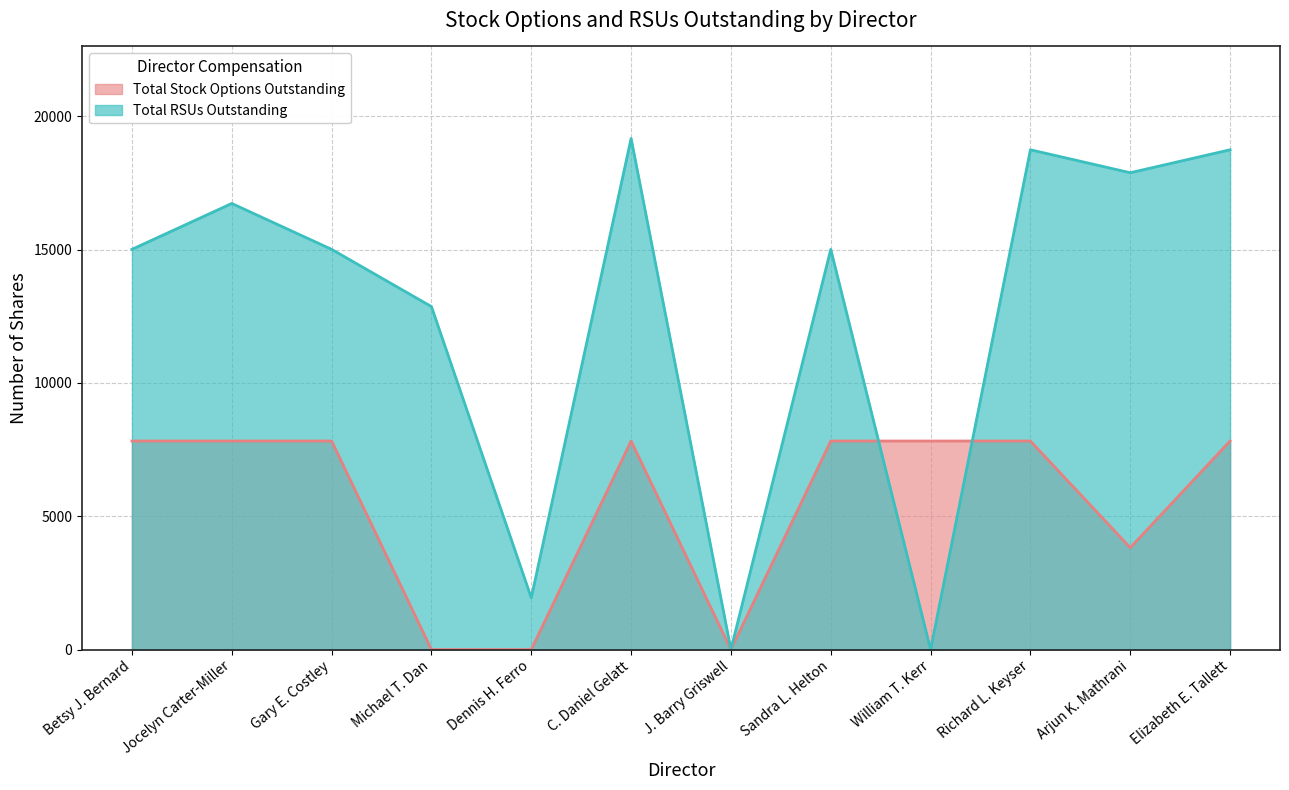

What is the total value across all series at Sandra L. Helton?

22827